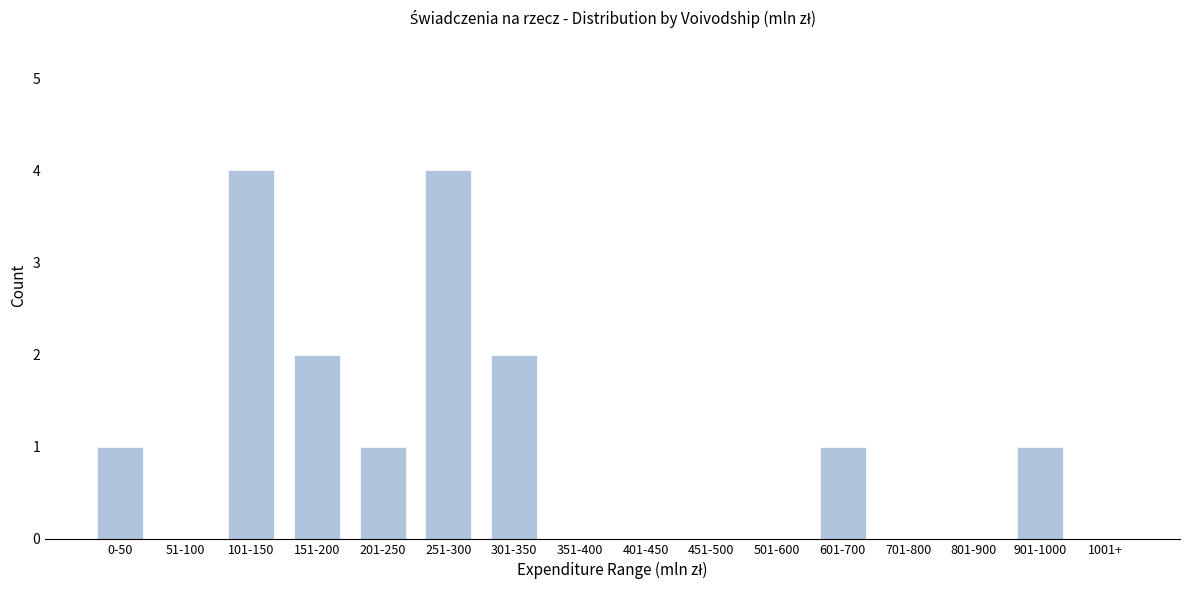

Reading left to right, list all the values displayed in this chart.

0-50=1	51-100=0	101-150=4	151-200=2	201-250=1	251-300=4	301-350=2	351-400=0	401-450=0	451-500=0	501-600=0	601-700=1	701-800=0	801-900=0	901-1000=1	1001+=0